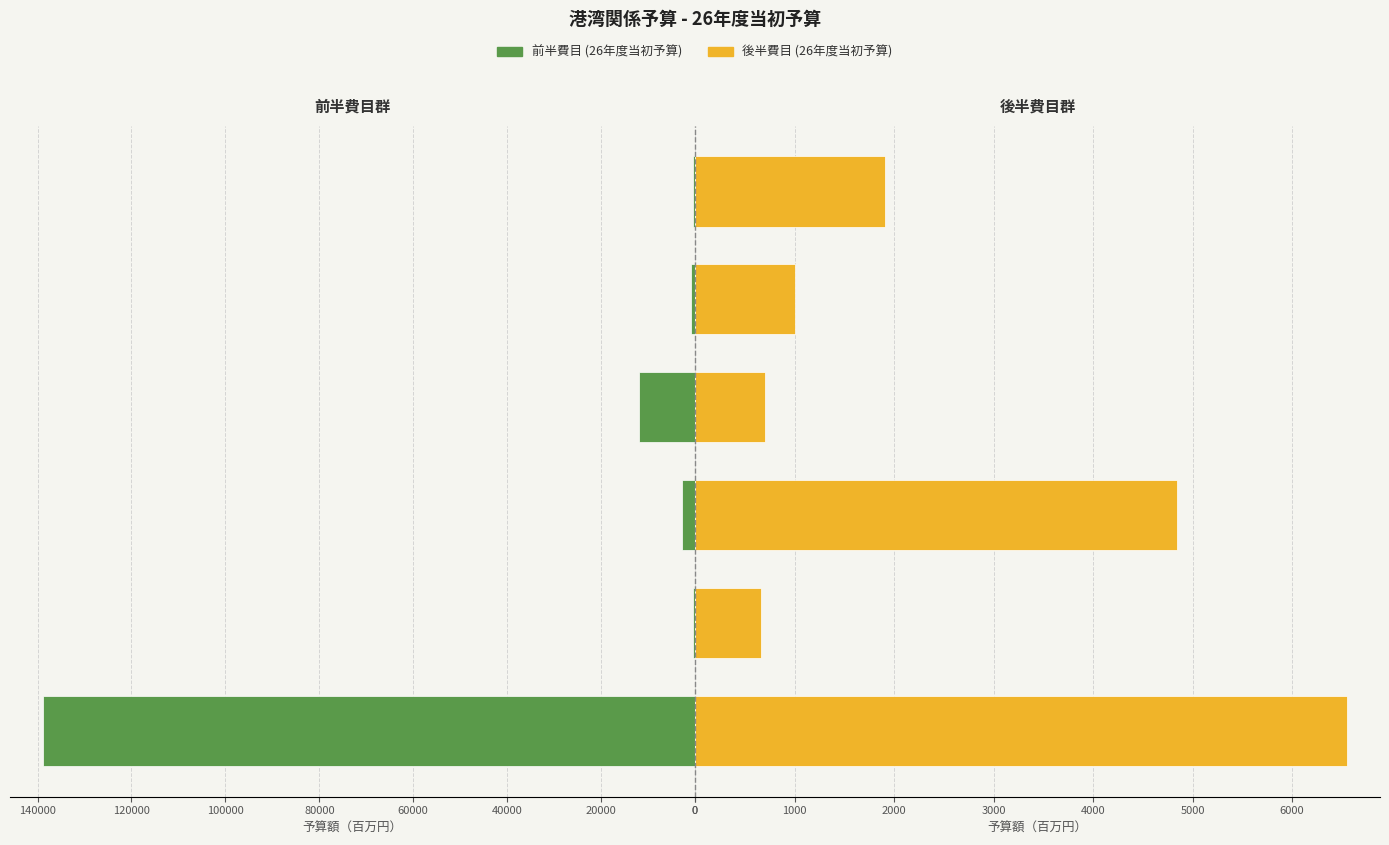

At 100000, list the series in order from largest to smallest.

26年度当初予算(右), 26年度当初予算(左)